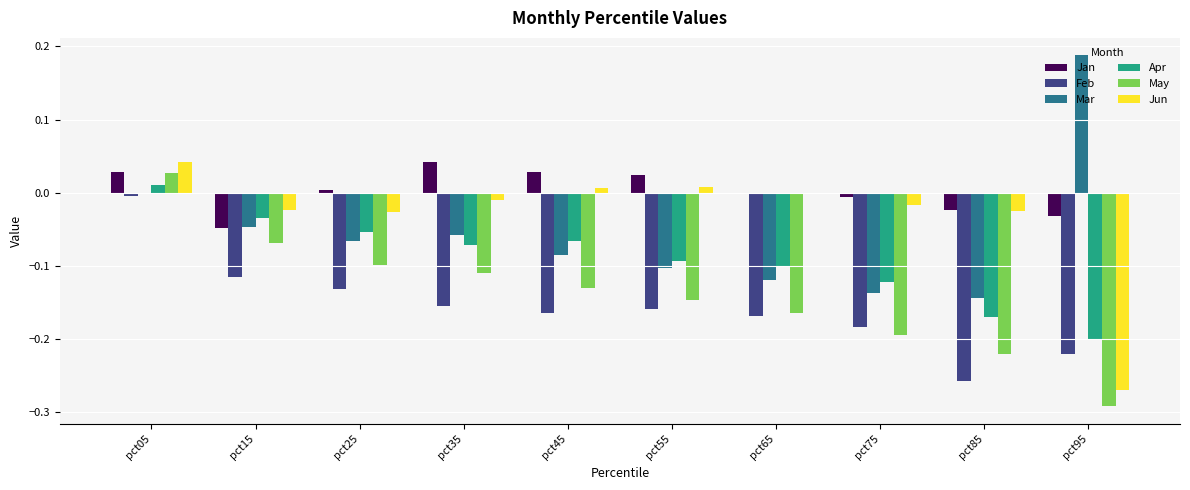

Which label corresponds to the largest value in the chart?

pct95